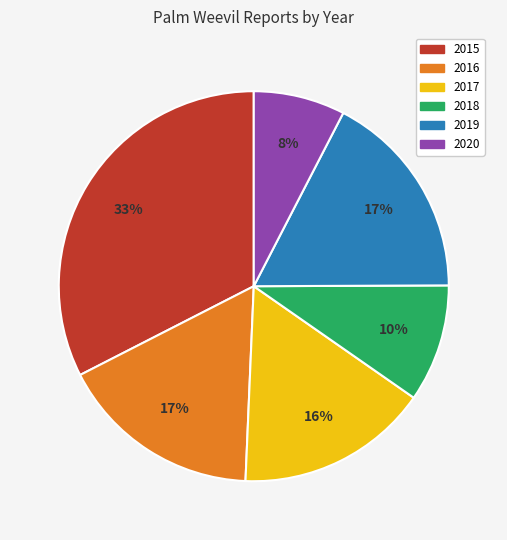

How many slices are in this pie chart?

6